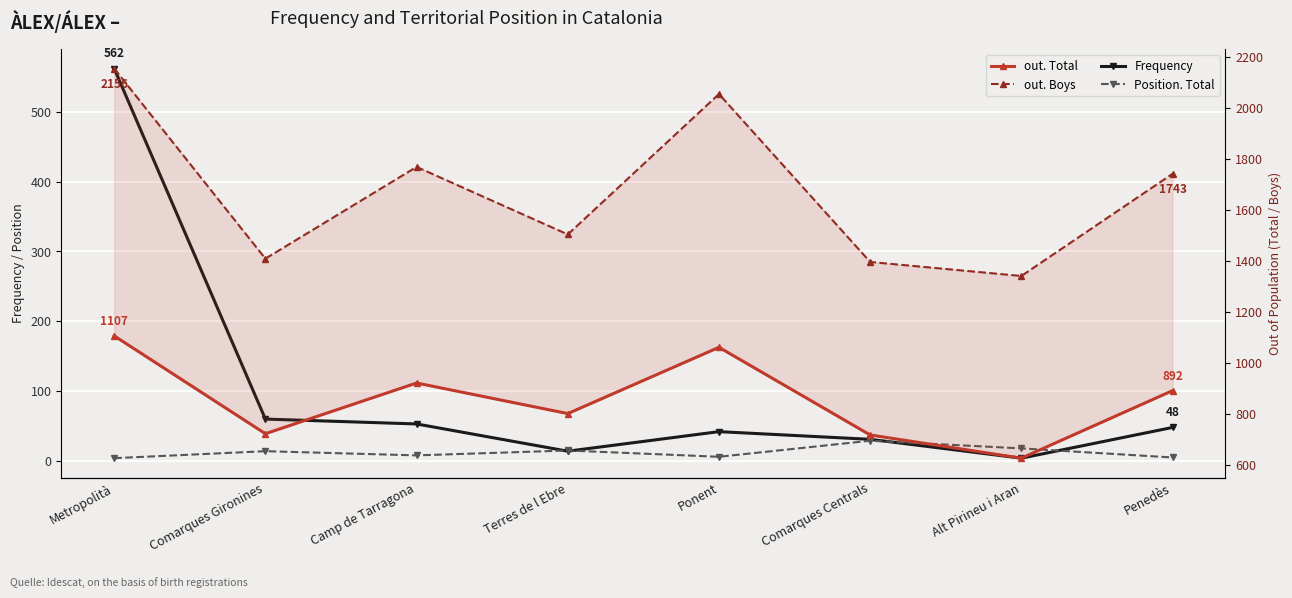

Is it true that Position. Total equals 4 at Metropolità?

True